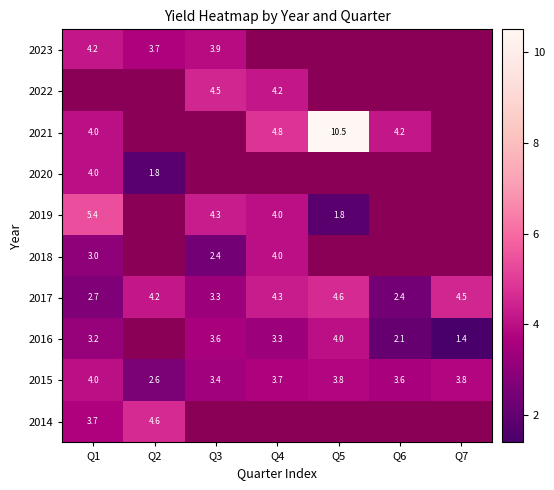

At how many categories does at least one series exceed 5?

2